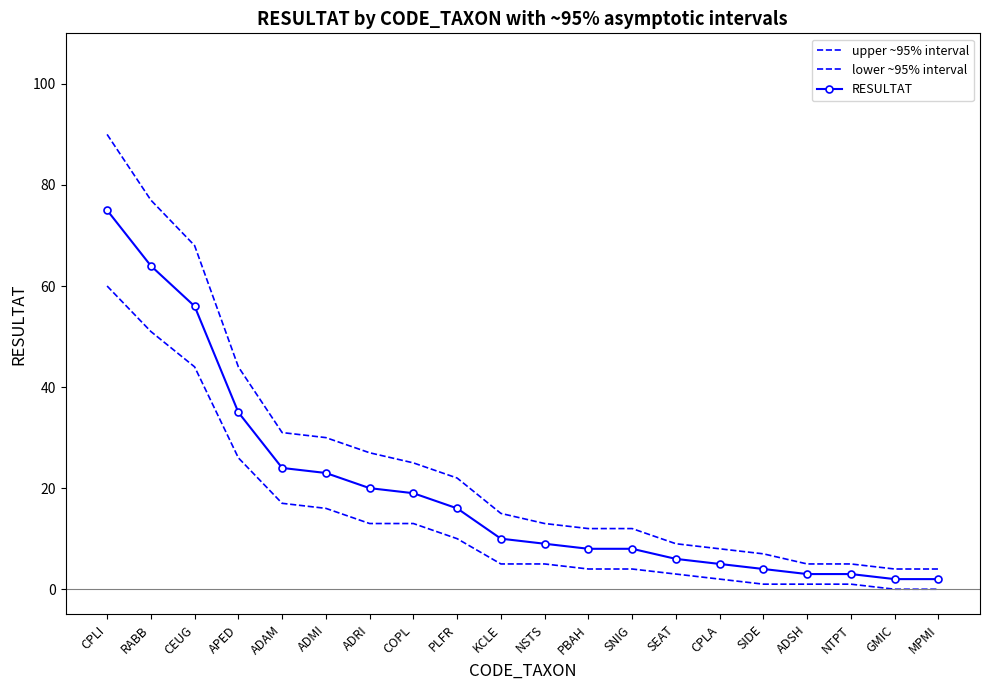

What is the sum of the RESULTAT values at SNIG and APED?

43